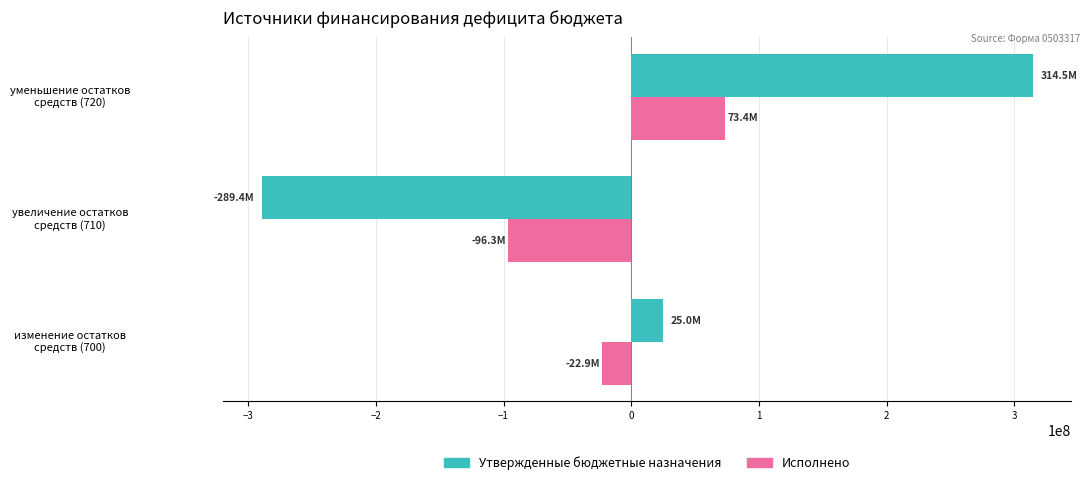

What is the sum of all Исполнено values?

-45805361.5